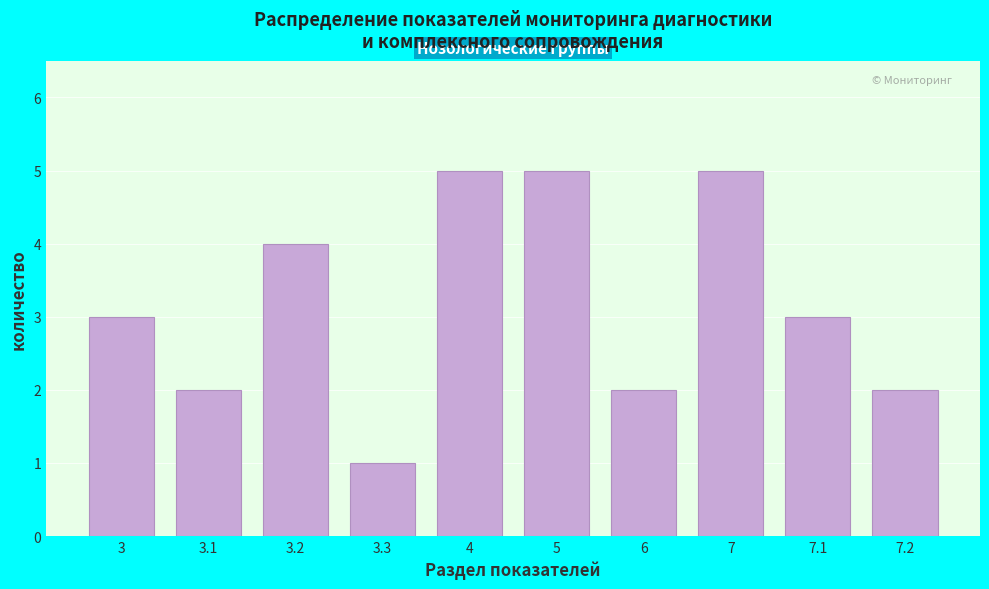

Reading left to right, what are all the values shown in this chart?

3=3	3.1=2	3.2=4	3.3=1	4=5	5=5	6=2	7=5	7.1=3	7.2=2